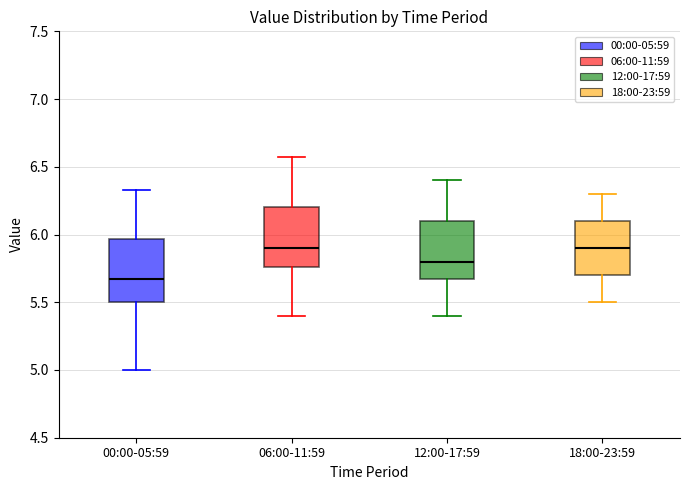

Reading left to right, read every box against the y-axis: the position of its median line, the range the box covers, and the ends of its whiskers. The values are not printed on the chart, so give them approximately, as read against the axis.

00:00-05:59: median 5.65, box 5.50 to 5.95, whiskers 5.00 to 6.35
06:00-11:59: median 5.90, box 5.75 to 6.20, whiskers 5.40 to 6.55
12:00-17:59: median 5.80, box 5.70 to 6.10, whiskers 5.40 to 6.40
18:00-23:59: median 5.90, box 5.70 to 6.10, whiskers 5.50 to 6.30